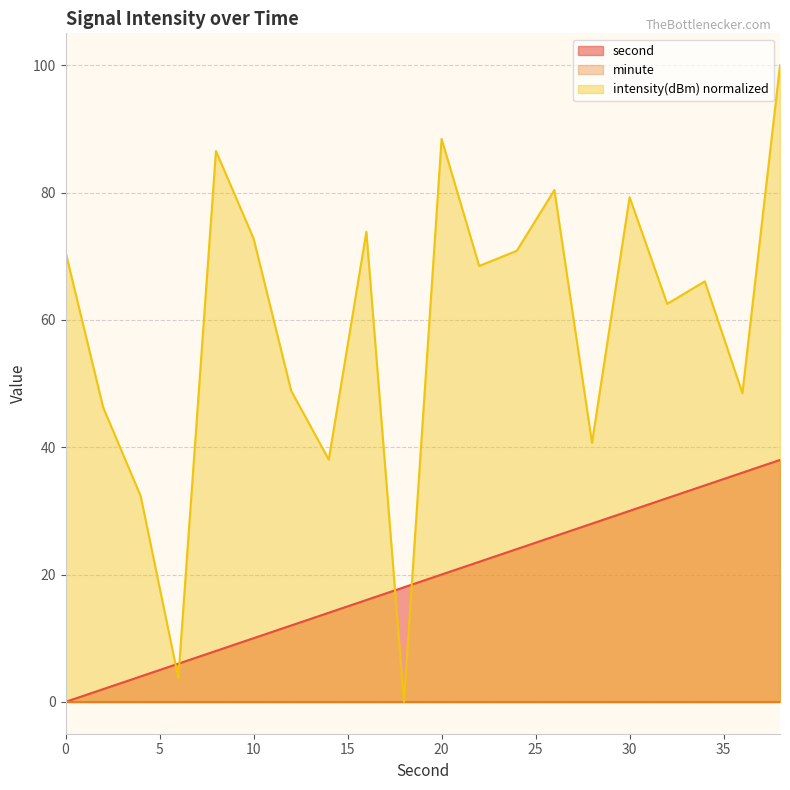

Which series has the largest range (max minus min)?

intensity(dBm) normalized